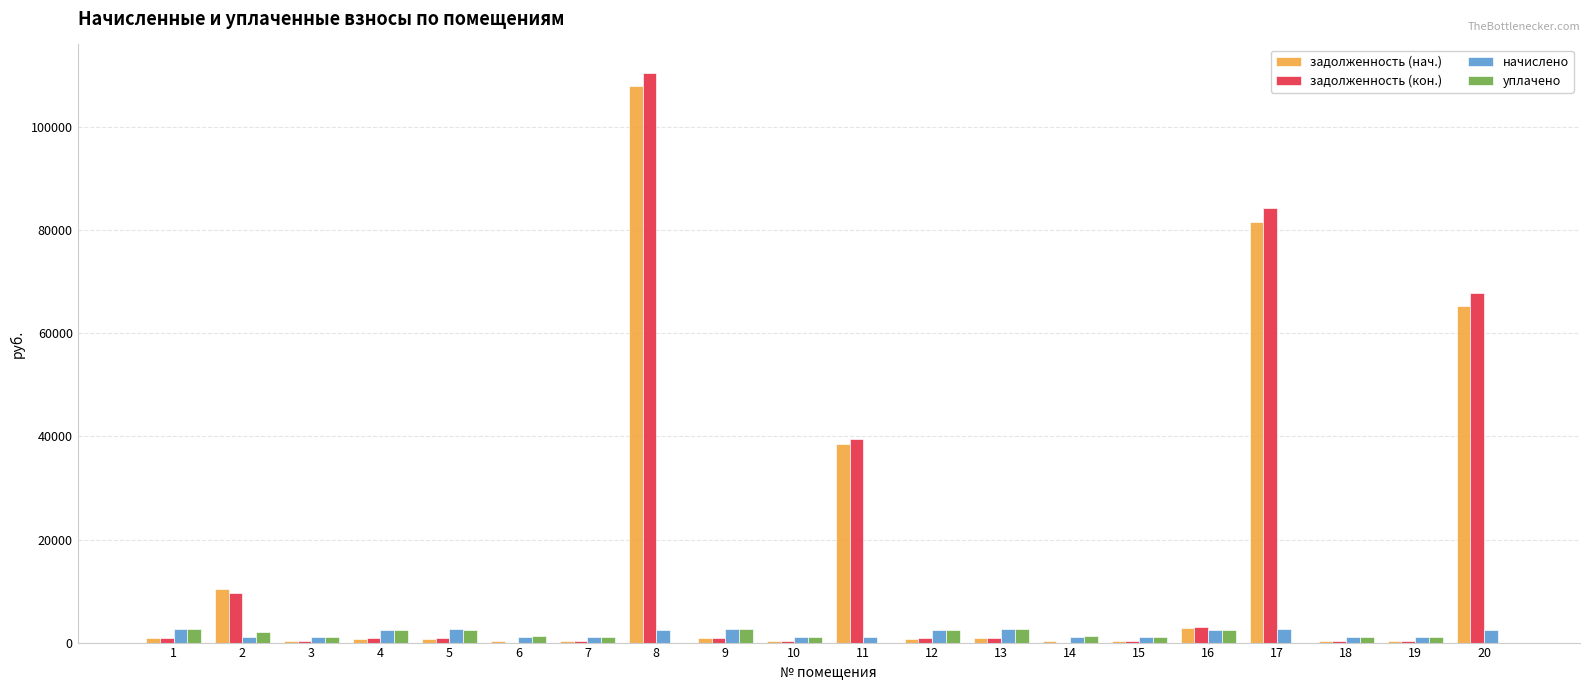

What is the total value across all series at 4?

6366.3